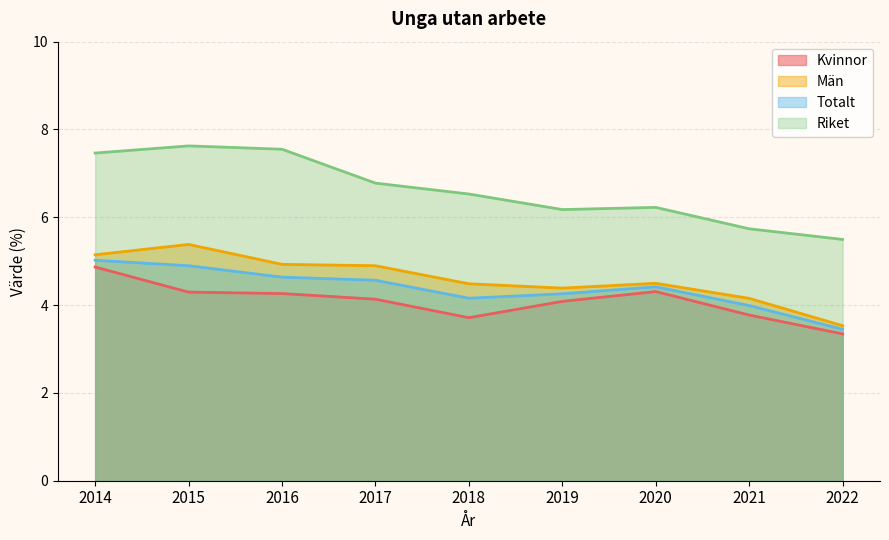

True or false: Riket and Kvinnor cross at least once.

False